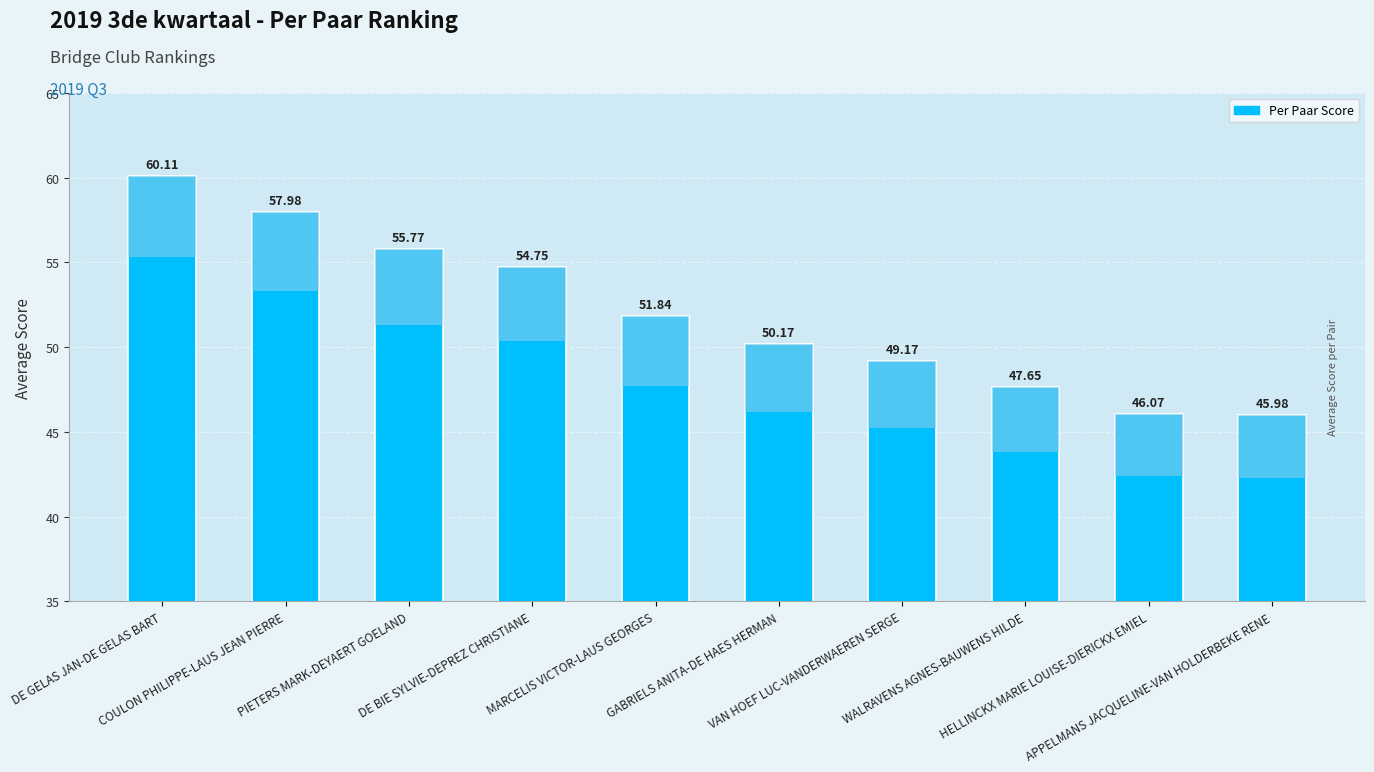

What is the sum of all values?

519.5